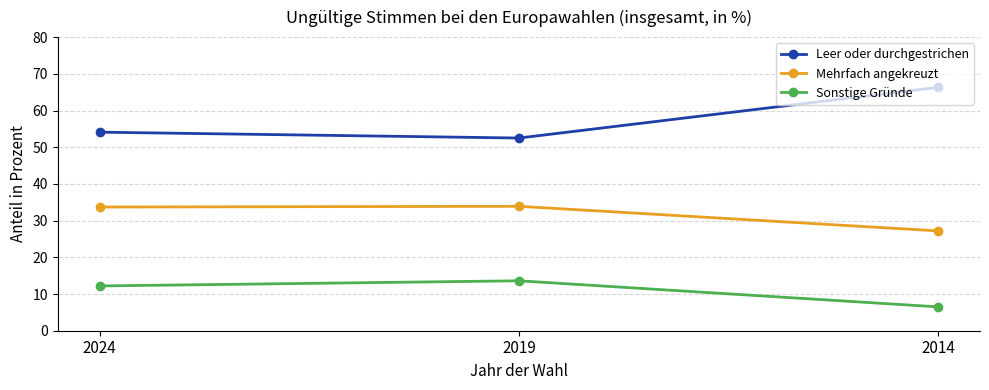

Does the chart have visible grid lines?

Yes